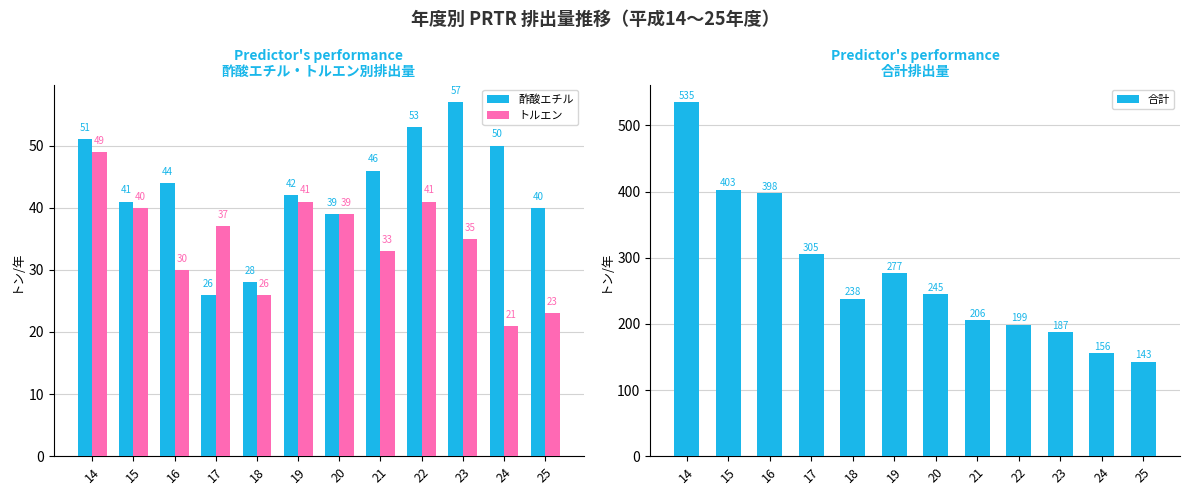

How many distinct data groups are displayed?

3